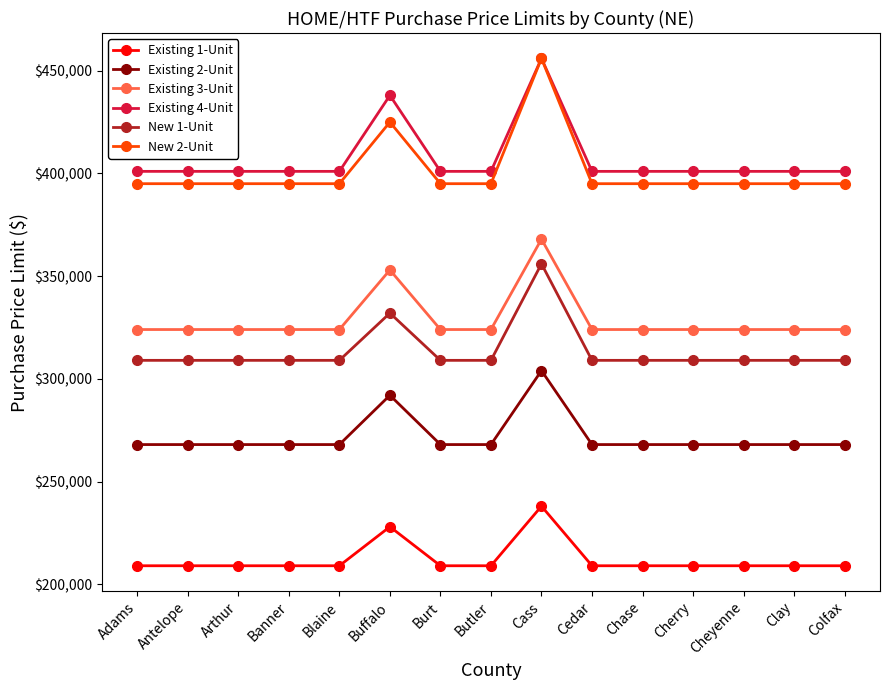

Which series has the widest spread of values?

New 2-Unit